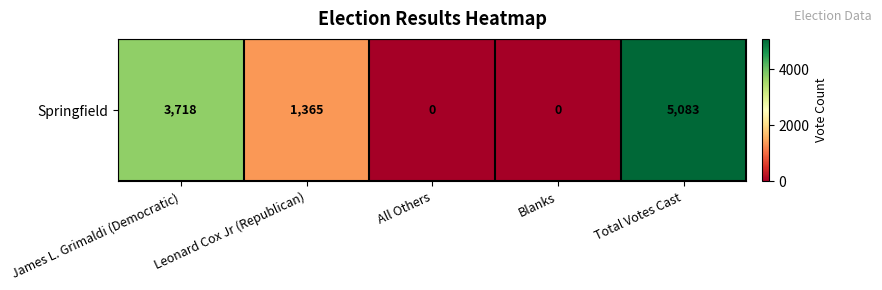

What is the average value?

2033